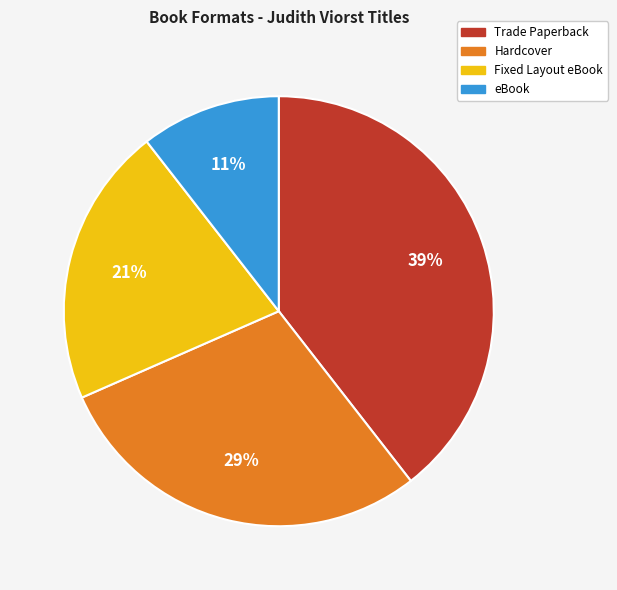

Is it true that Trade Paperback is 34% of the pie?

False